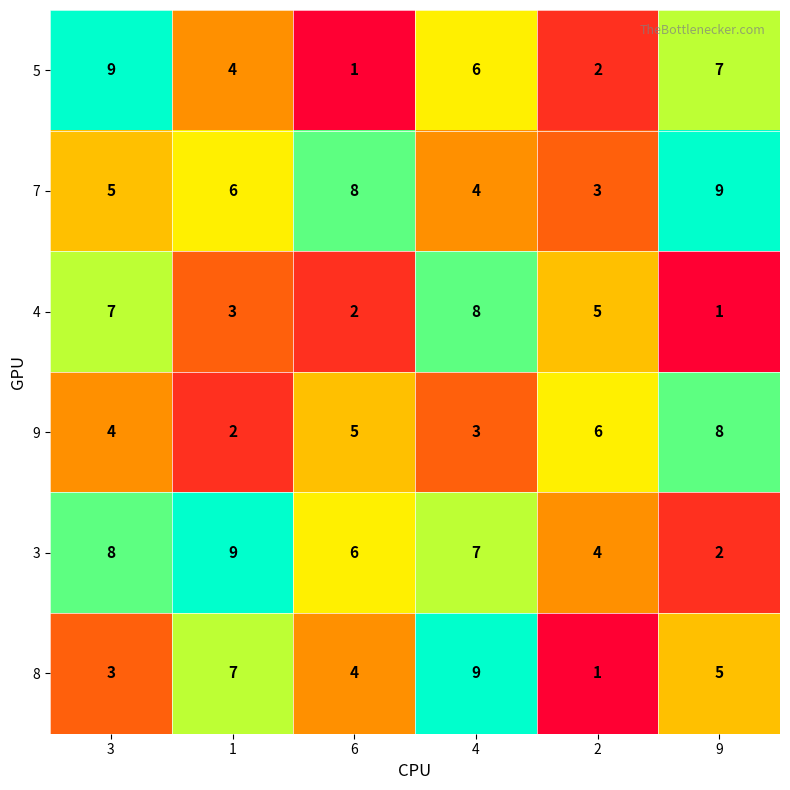

What is the minimum value shown in the chart?

1